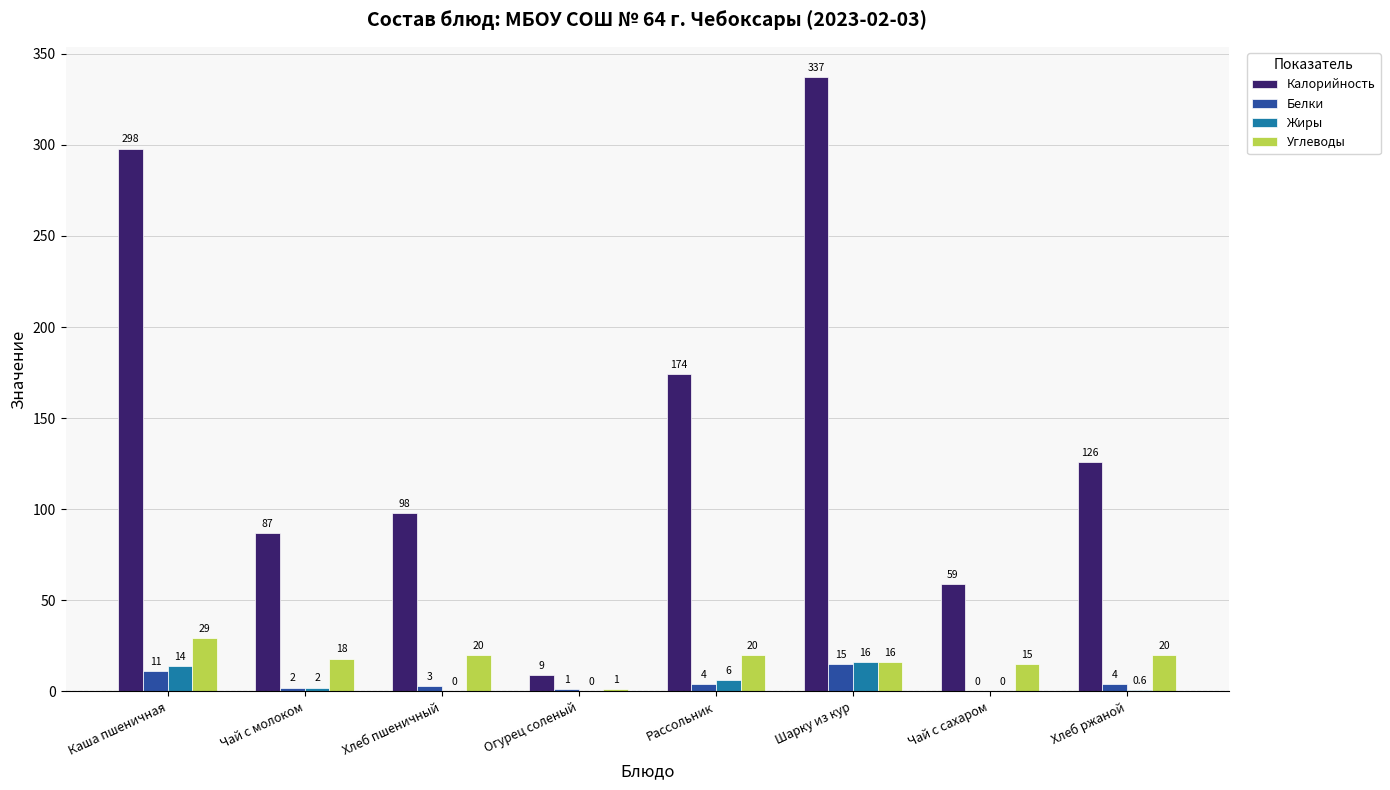

Which series changed the most between Чай с молоком and Рассольник?

Калорийность